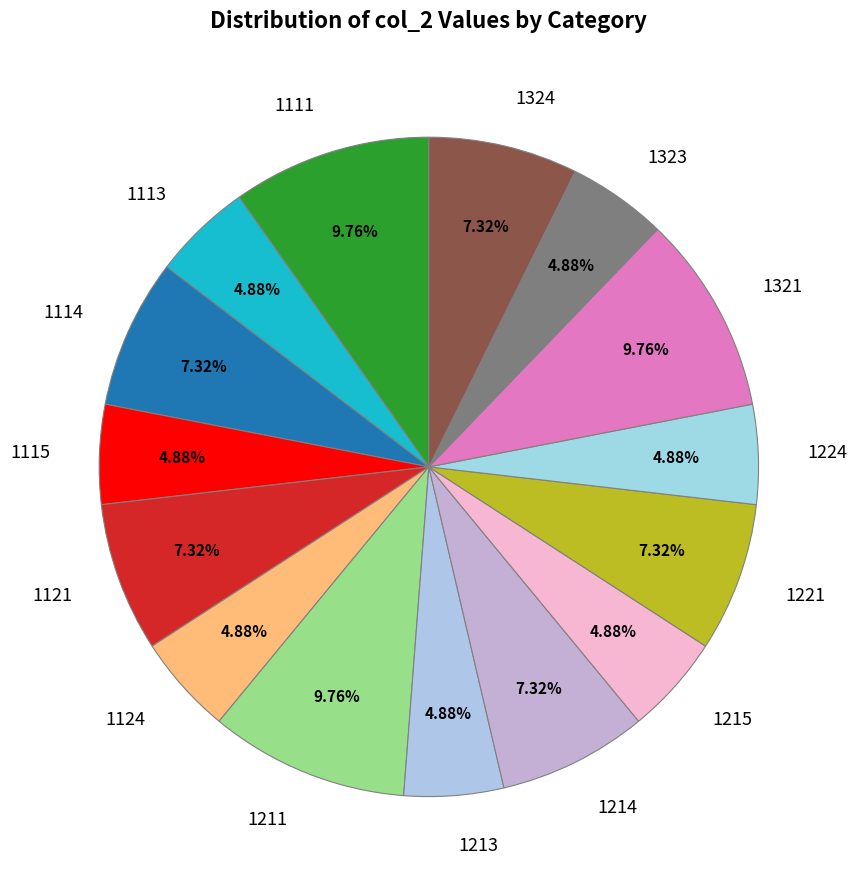

Combined, what portion of the pie is 1113 and 1324?

12.2%